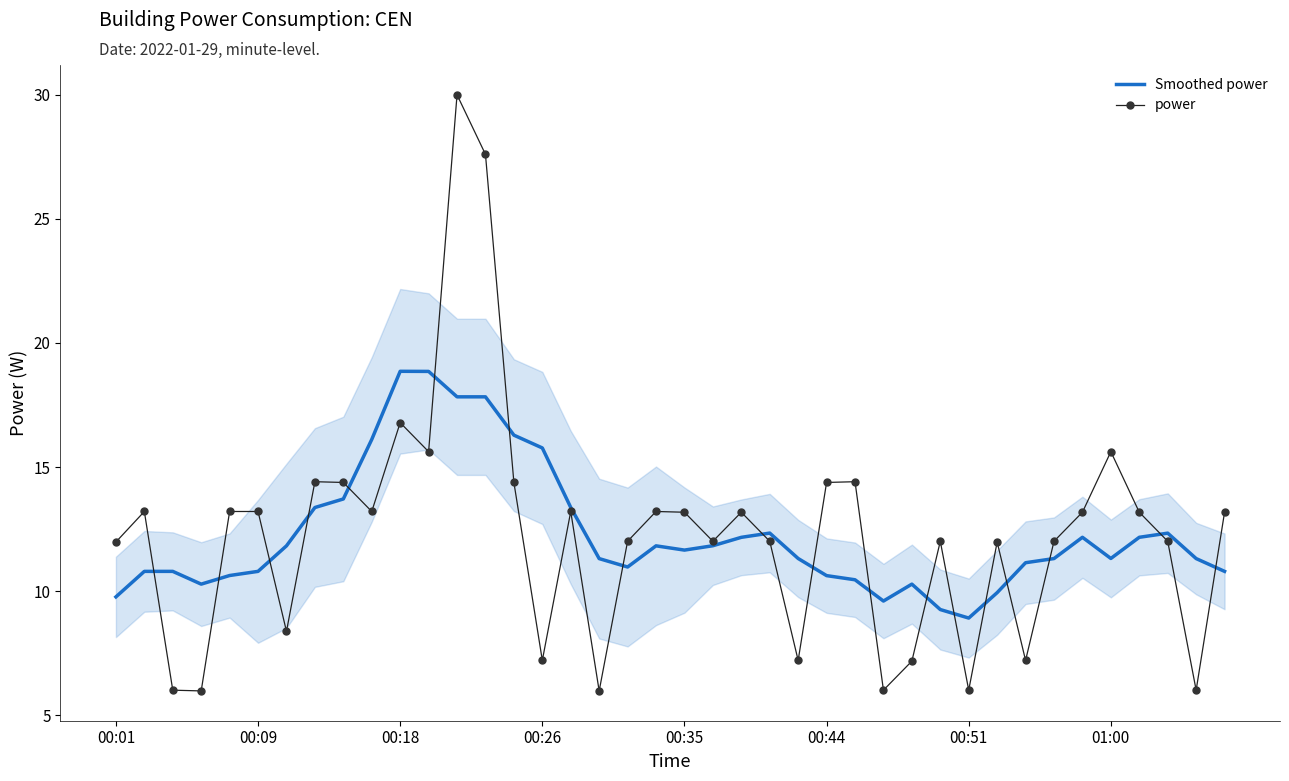

What is the smallest value displayed?

6.0